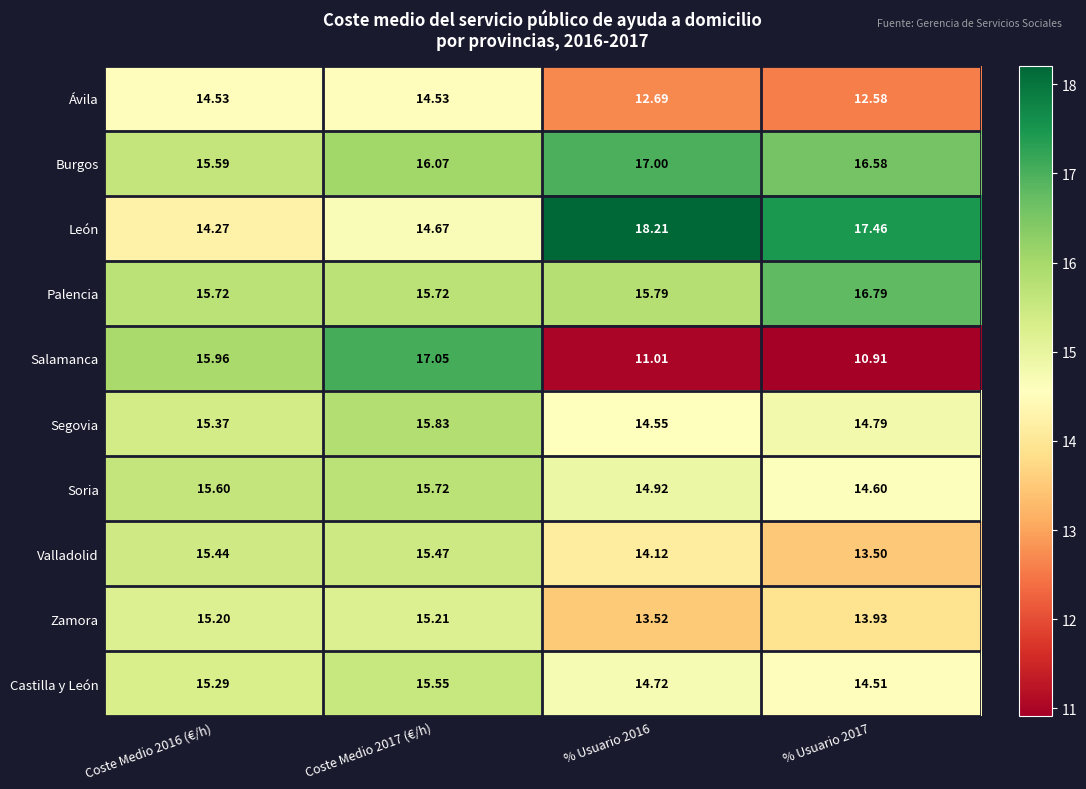

Which category has the highest value across all series?

% Usuario 2016